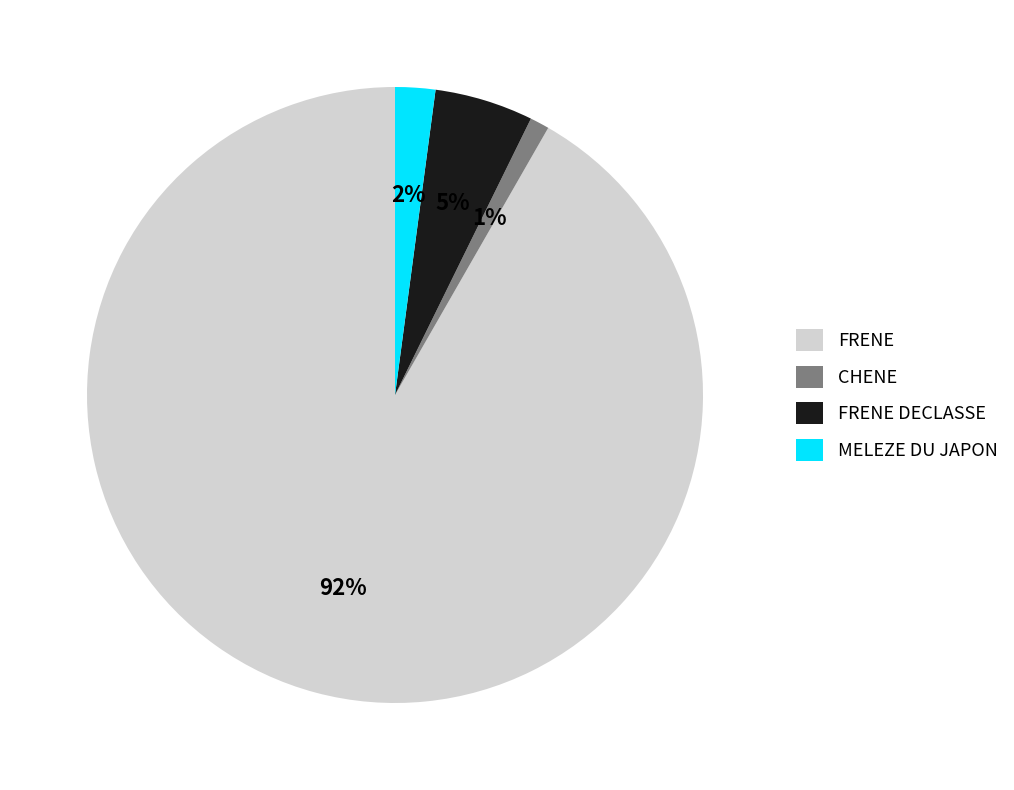

Does FRENE represent more than half of the total?

Yes